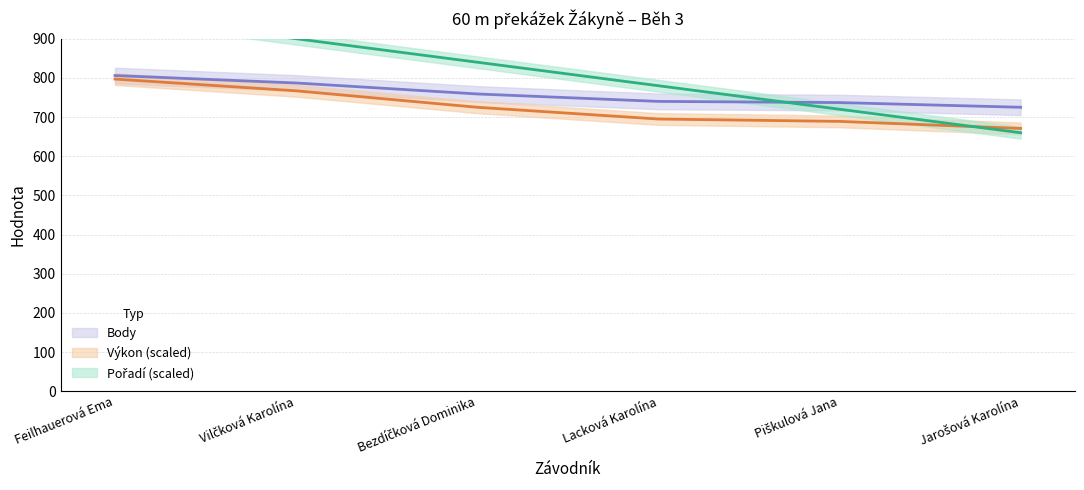

Which series has the largest range (max minus min)?

Pořadí